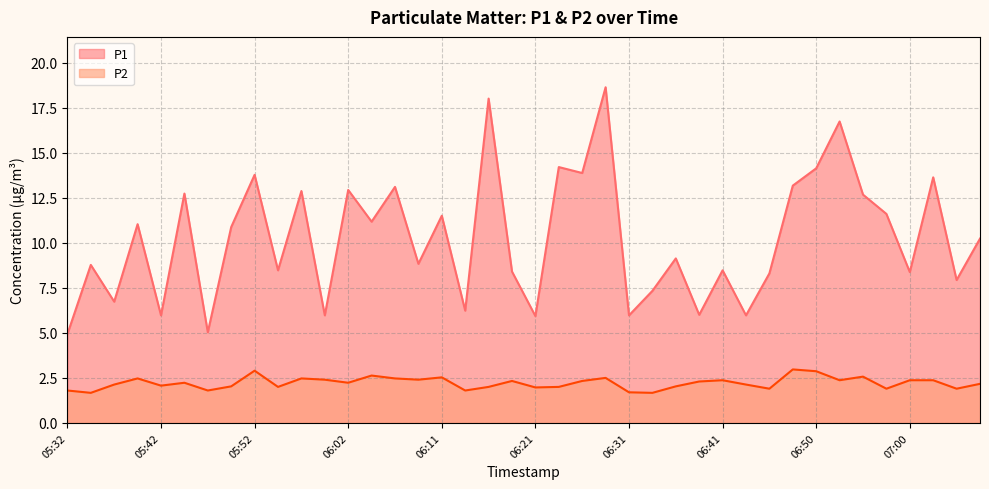

What is the average value of the P2 series?

2.2